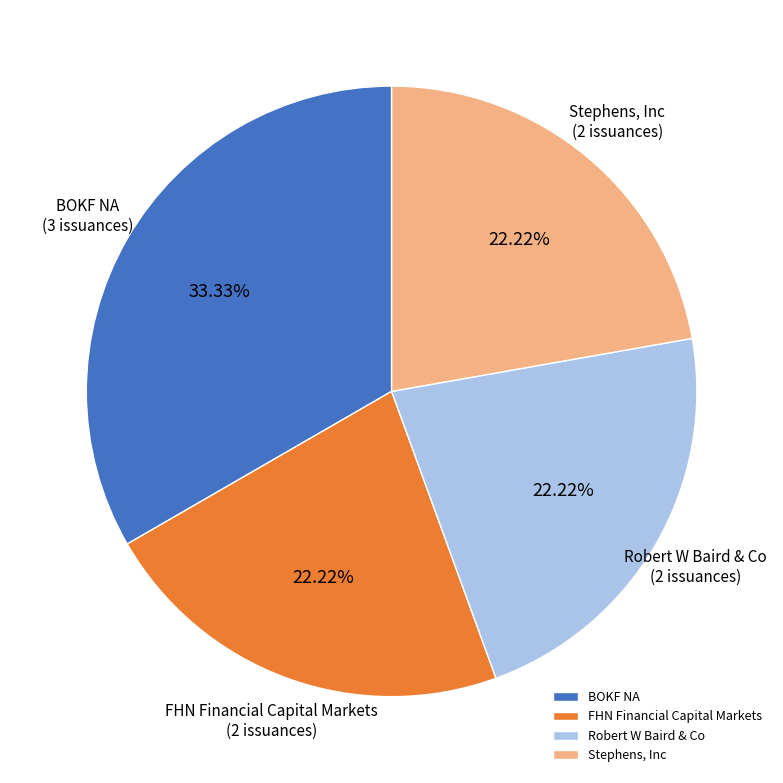

How many slices are in this pie chart?

4